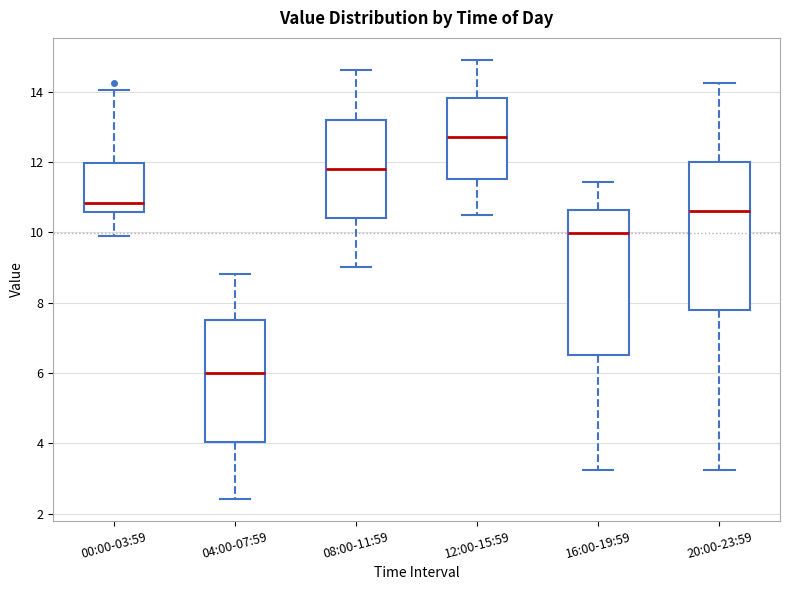

Where does the median line of the box for 16:00-19:59 sit on the y-axis? The values are not printed on the chart, so give them approximately, as read against the axis.

10.0